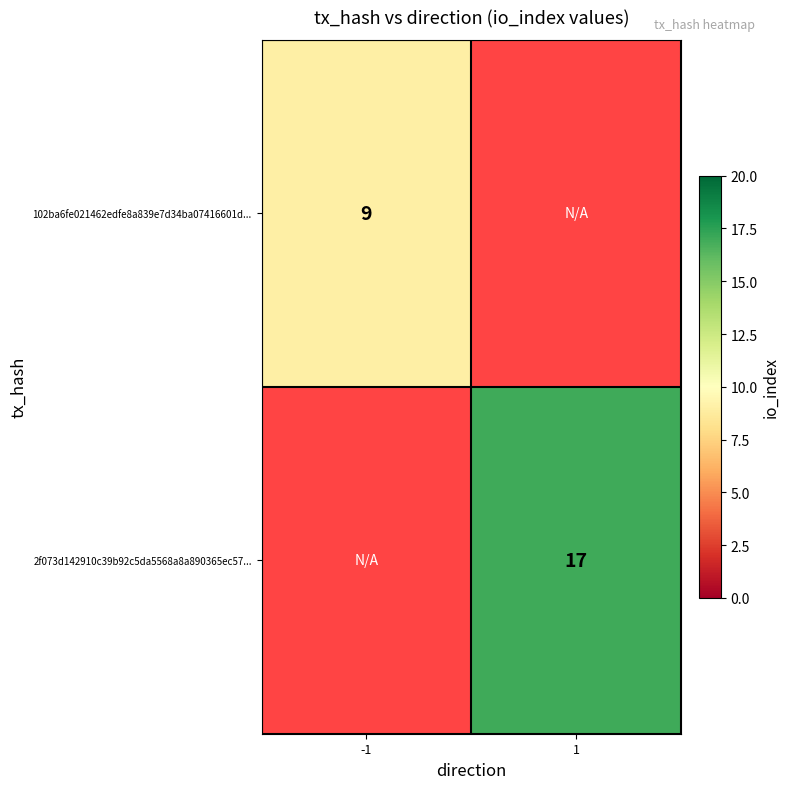

At which category is the sum across all series the highest?

1